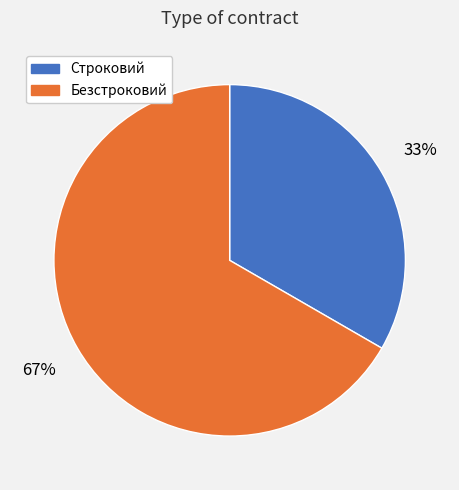

Rank the categories by value from highest to lowest.

Безстроковий, Строковий